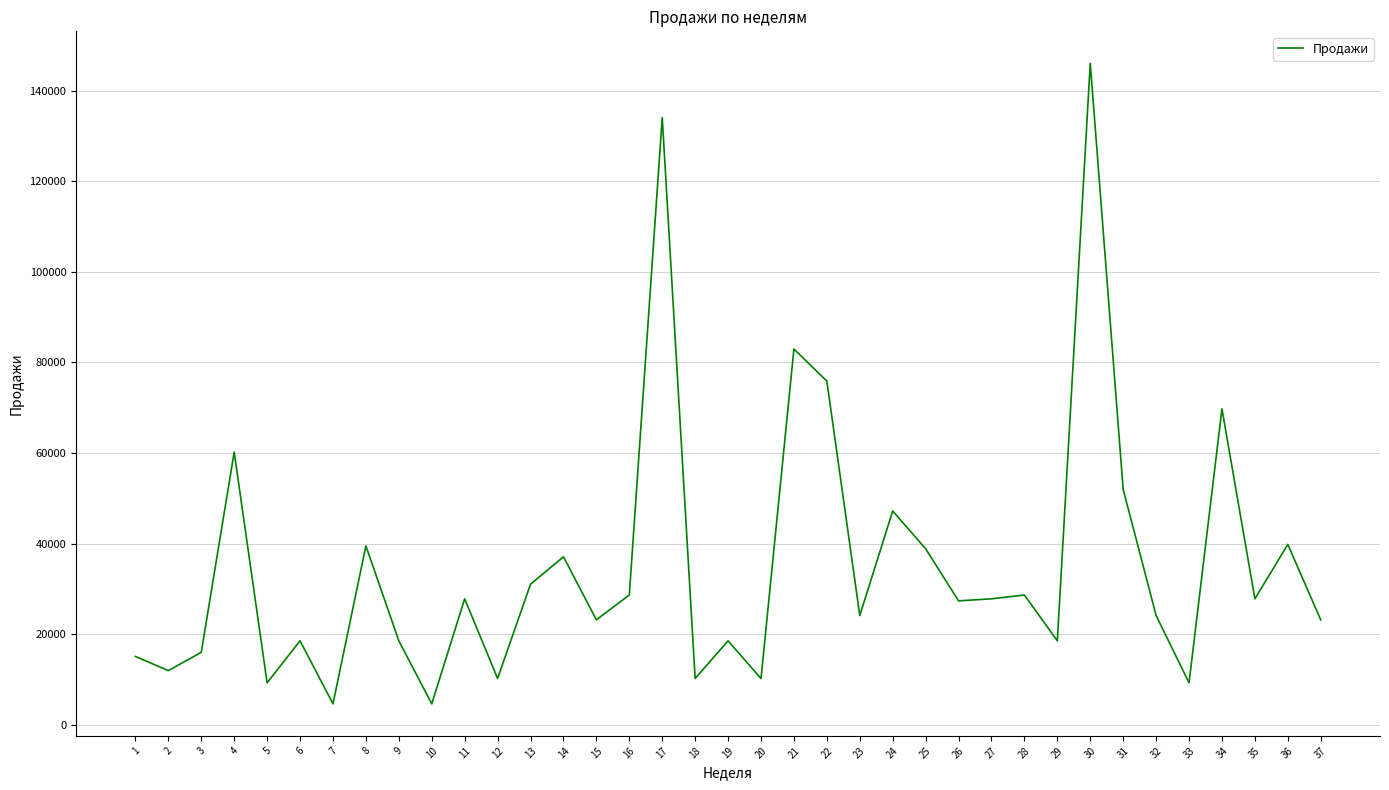

Is it true that the value at 8 is 39500.0?

True